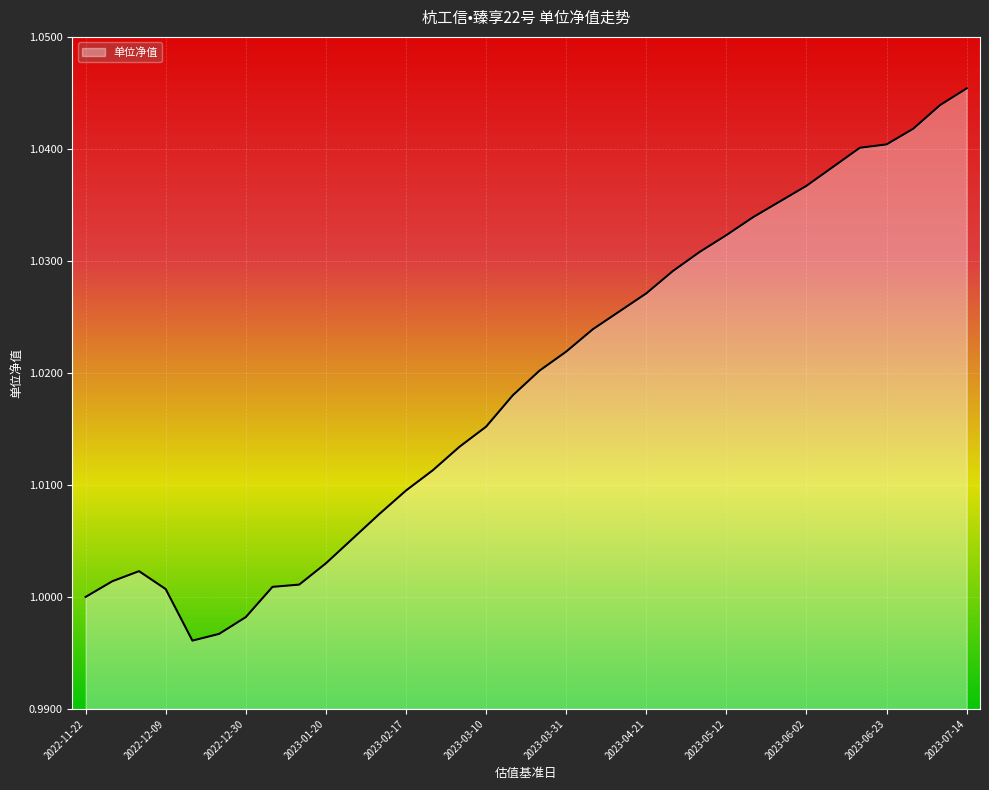

What is the maximum value shown in the chart?

1.0